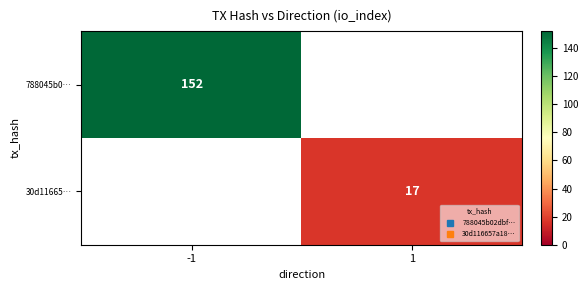

The value of 30d11665… at 1 is 17. True or false?

True